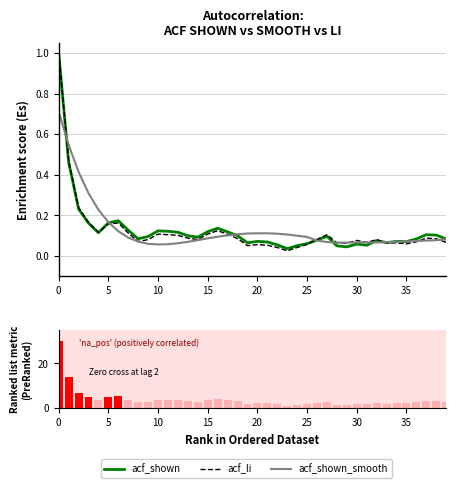

What is the average value of the acf_shown_smooth series?

0.1